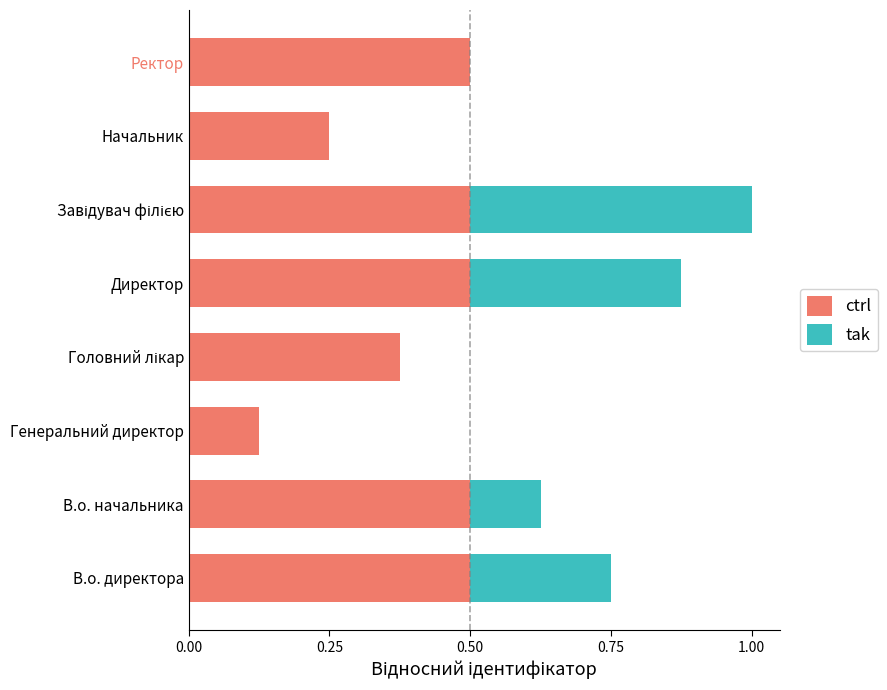

What is the maximum value for ctrl?

0.5